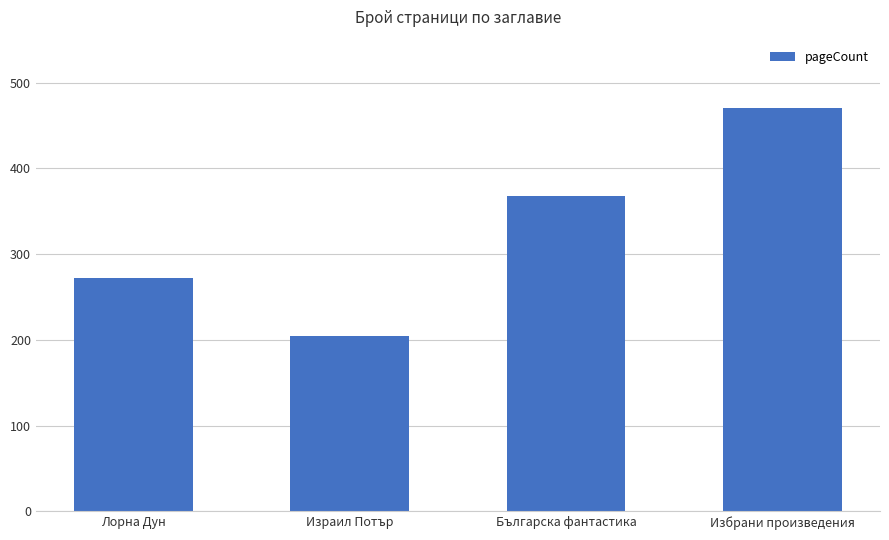

What is the change in value from Израил Потър to Избрани произведения?

+266